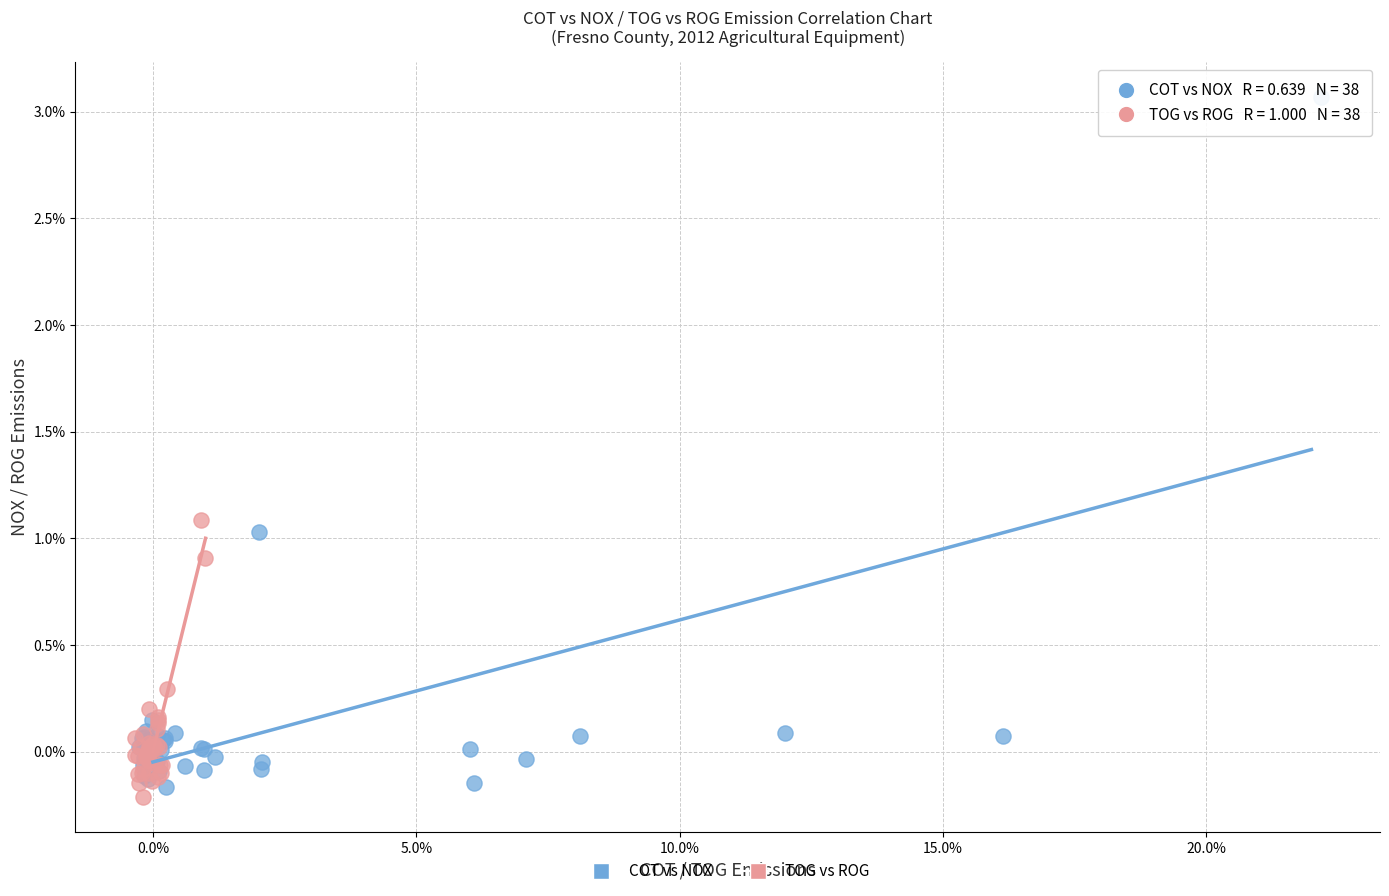

Which series contains the highest Y value?

COT vs NOX